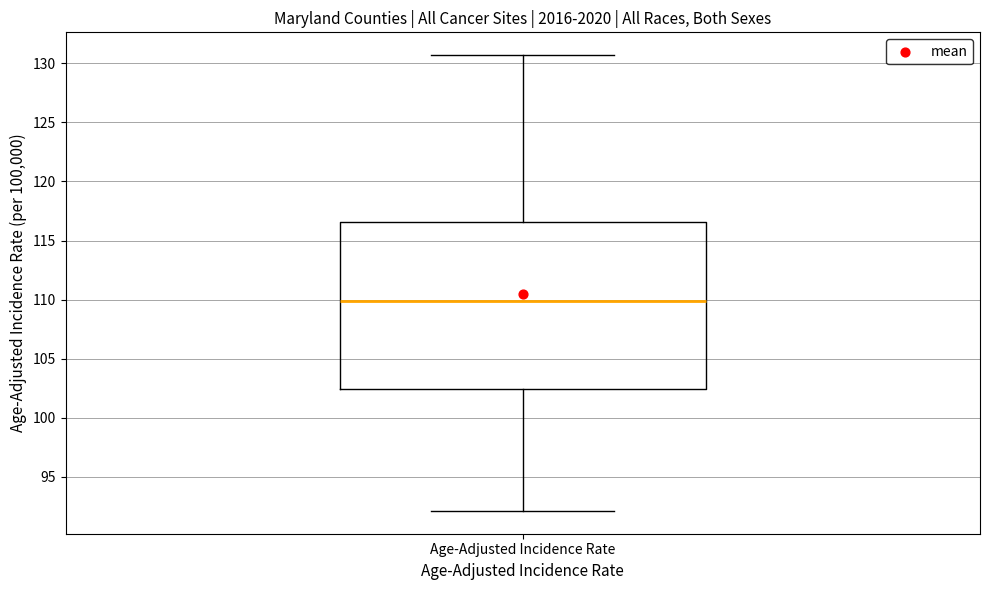

Transcribe this box plot: give where the median line is, the range the box spans, and where the two whiskers end, as read against the y-axis. The values are not printed on the chart, so give them approximately, as read against the axis.

median 110.0, box 102.5 to 116.5, whiskers 92.0 to 130.5